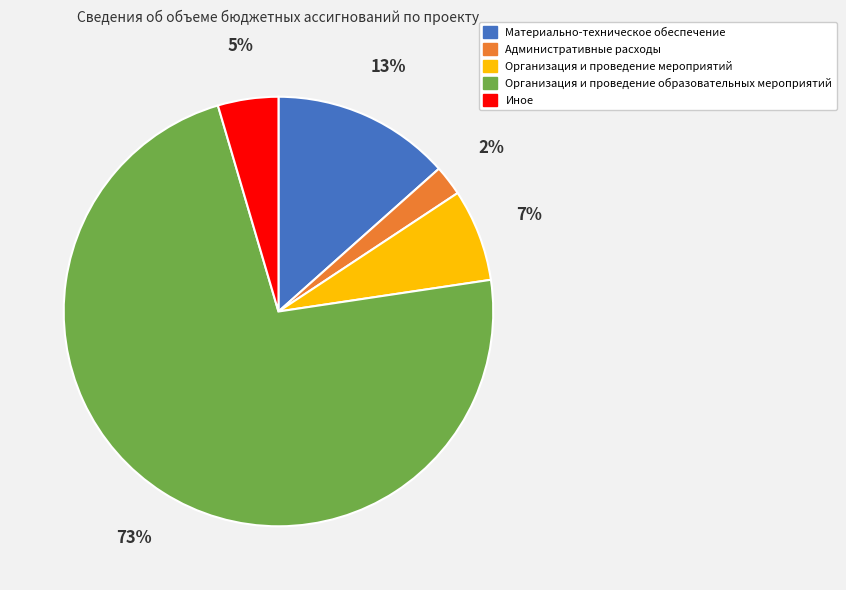

Do Организация и проведение образовательных мероприятий and Организация и проведение мероприятий together represent more than half of the pie?

Yes